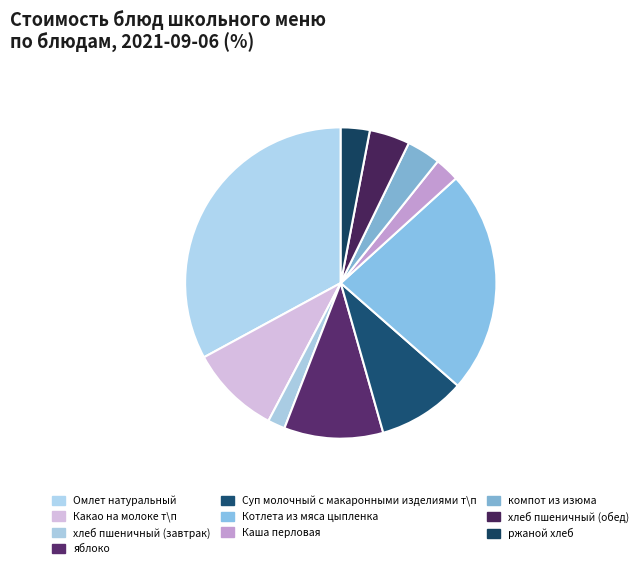

Count the number of slices in the pie.

10